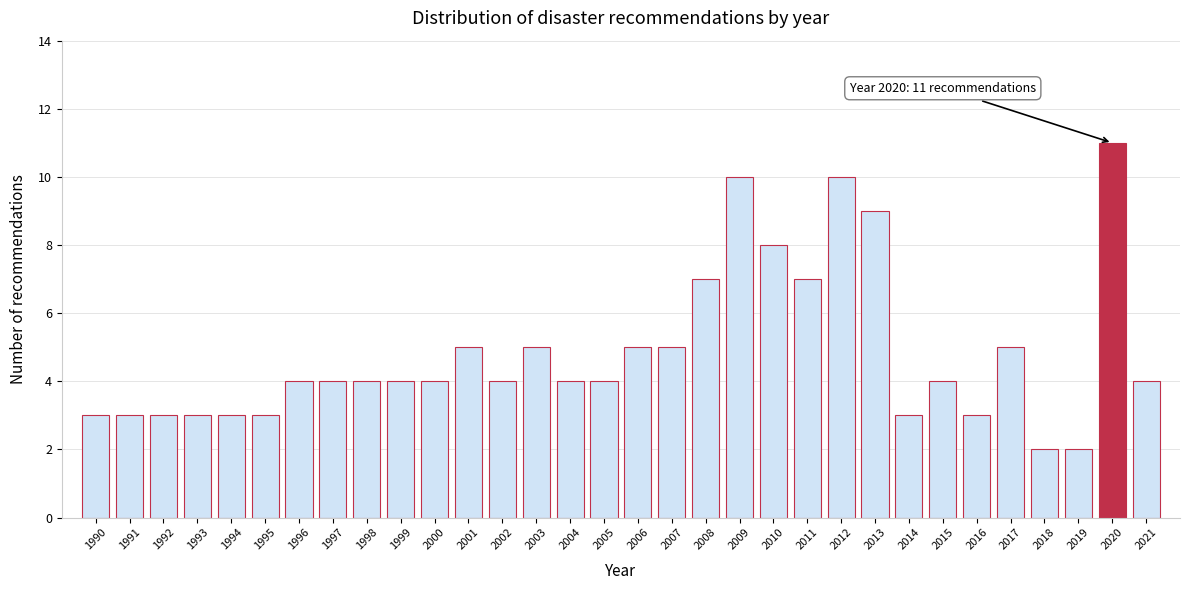

The chart shows a value of 5 at 1995. True or false?

False